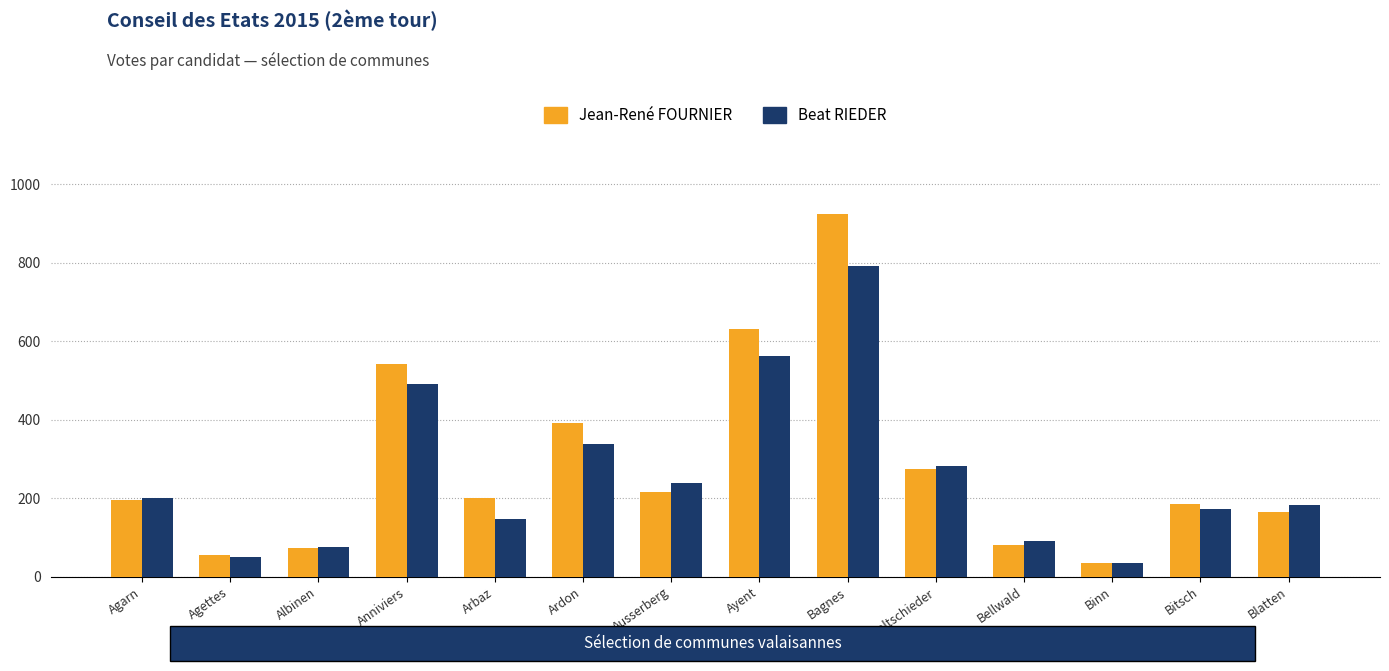

Is it true that Jean-René FOURNIER equals 201 at Arbaz?

True